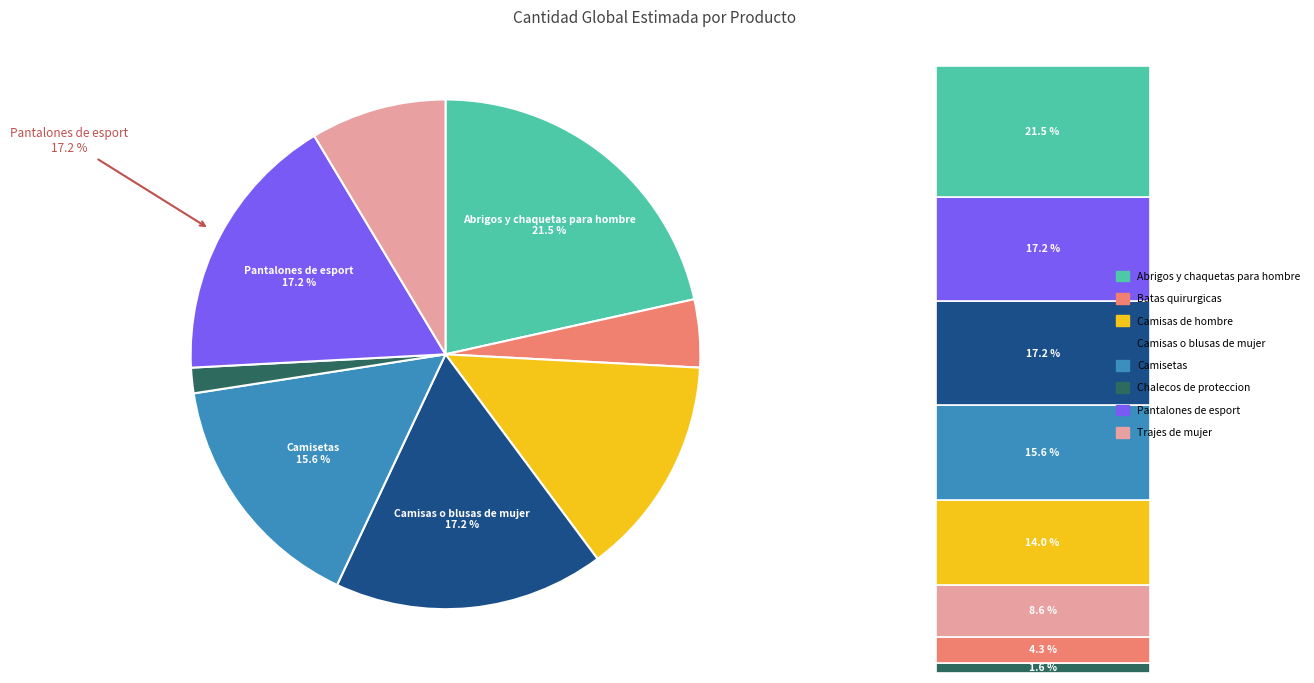

Does 53101604 - Camisas o blusas de mujer account for over 50% of the chart?

No